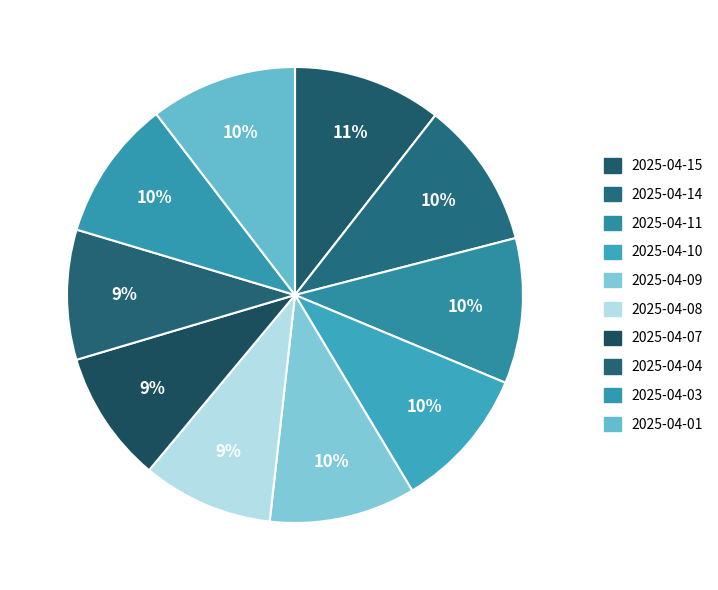

To the nearest percent, what is the average slice percentage?

10%